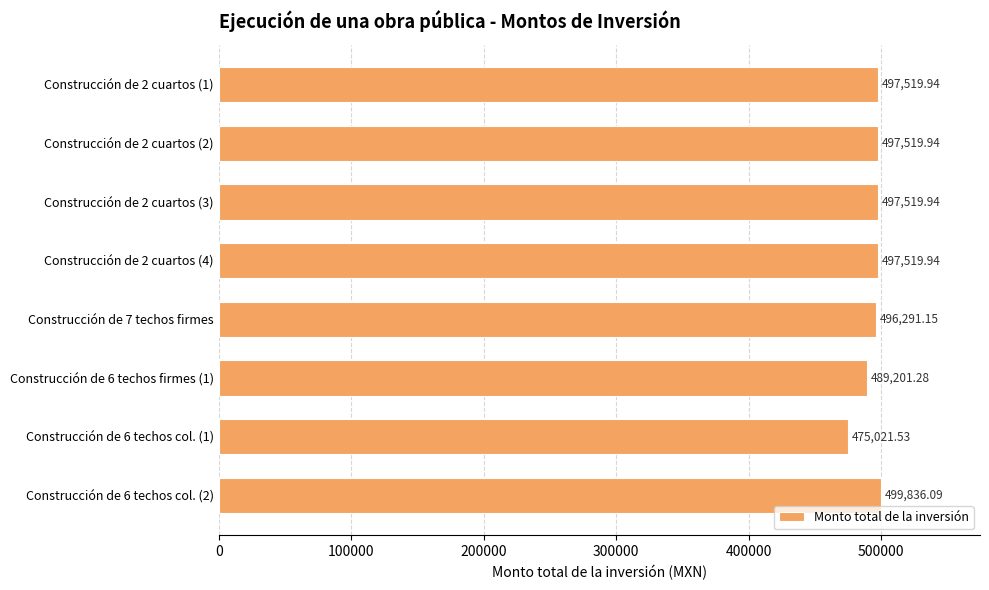

Which has a higher value, Construcción de 6 techos firmes (1) or Construcción de 6 techos col. (1)?

Construcción de 6 techos firmes (1)